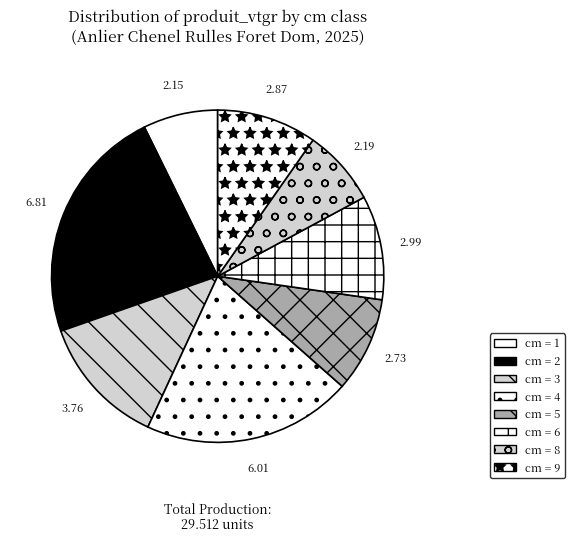

How many slices are in this pie chart?

8